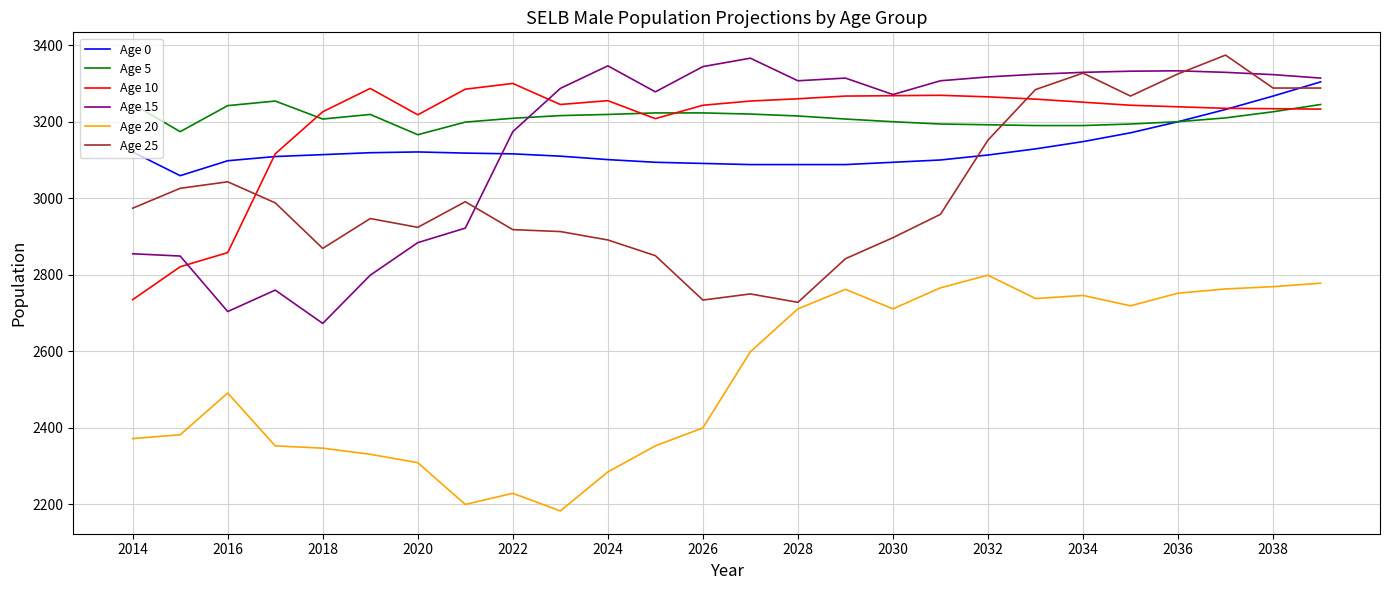

Does the chart have visible grid lines?

Yes